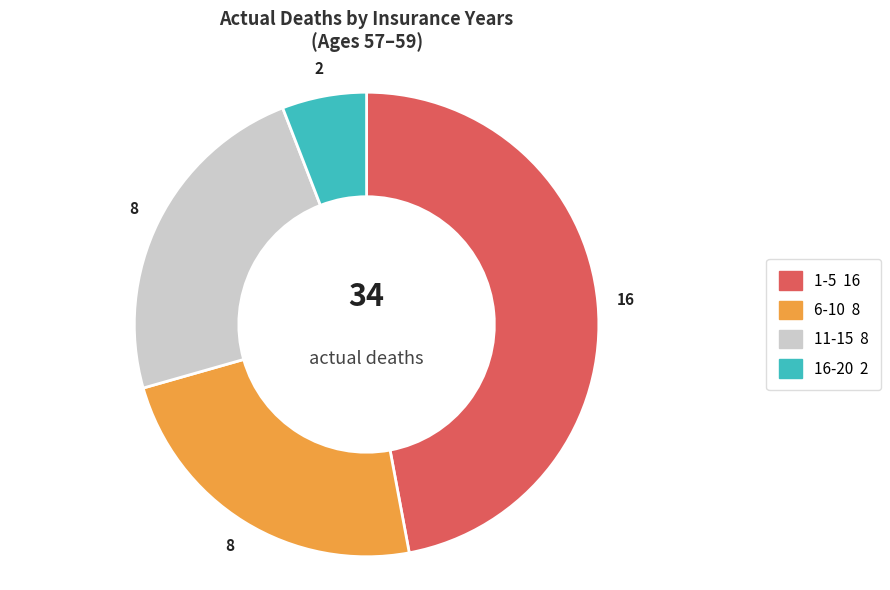

Between 16-20 and 6-10, which is larger?

6-10